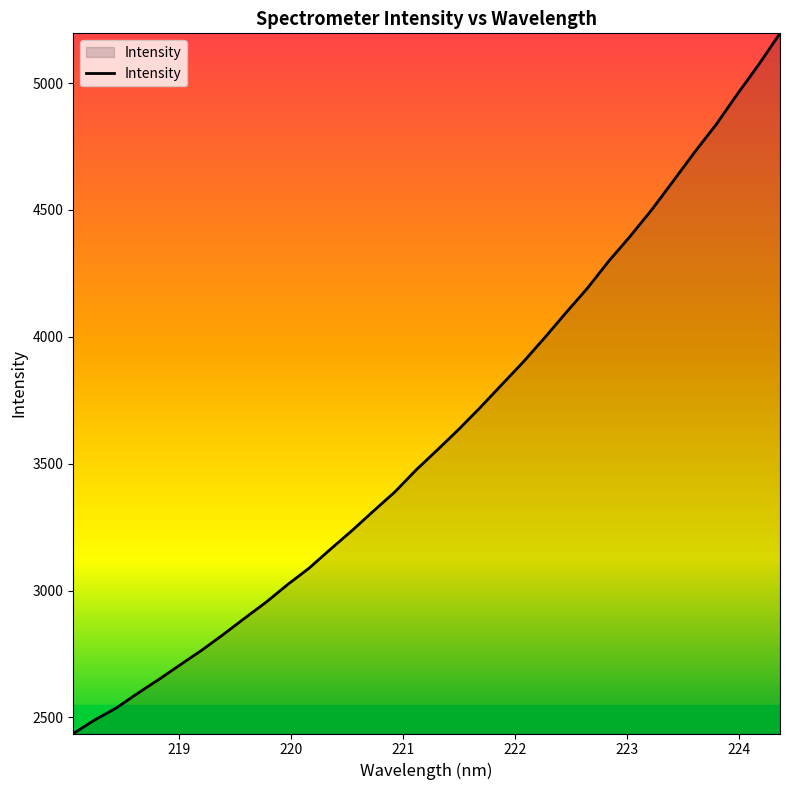

What is the difference between the maximum and minimum values?

2759.9